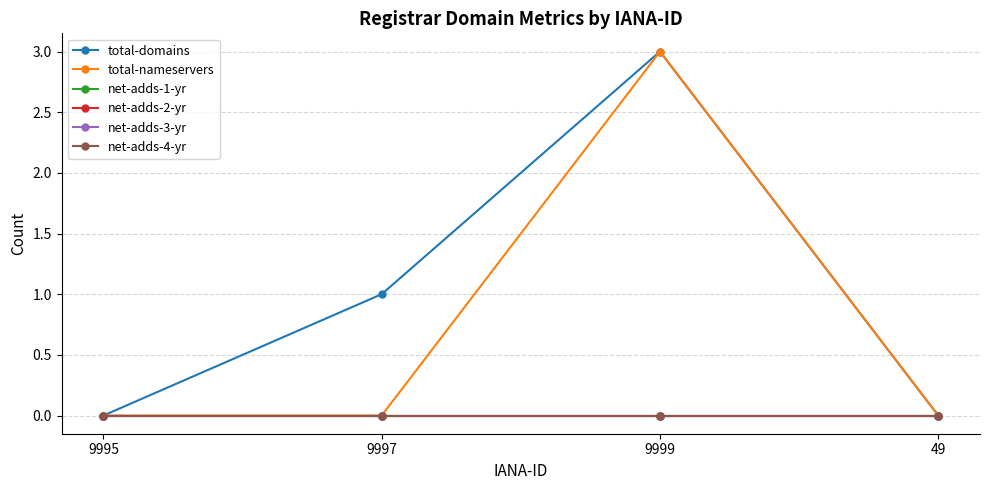

True or false: total-domains and net-adds-3-yr cross at least once.

False